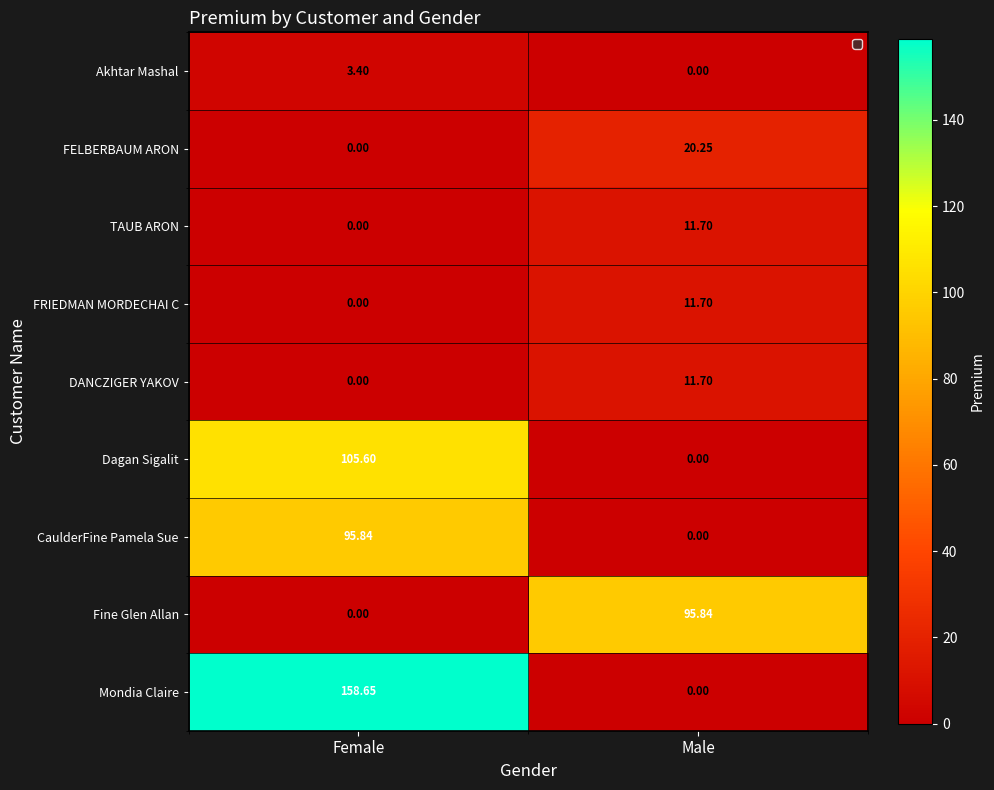

Which series has the largest total across all categories?

Mondia Claire